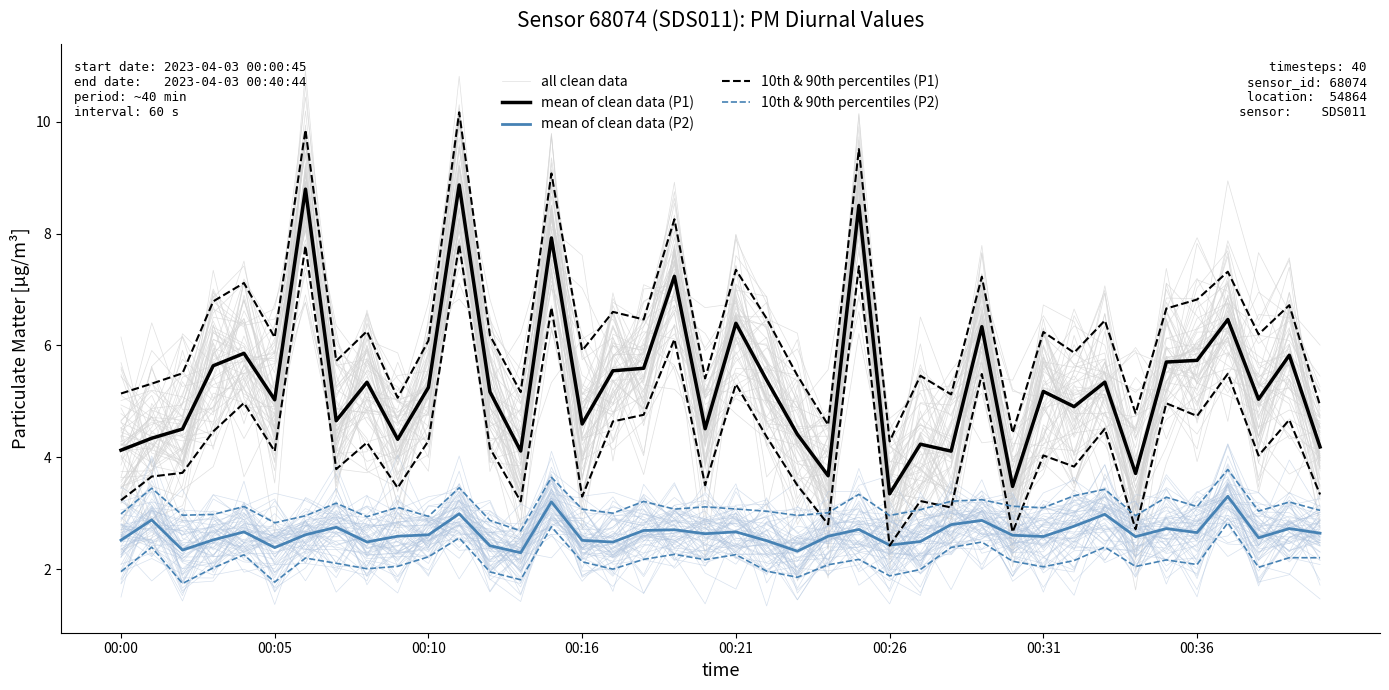

Is this an area chart (filled region under the line)?

No